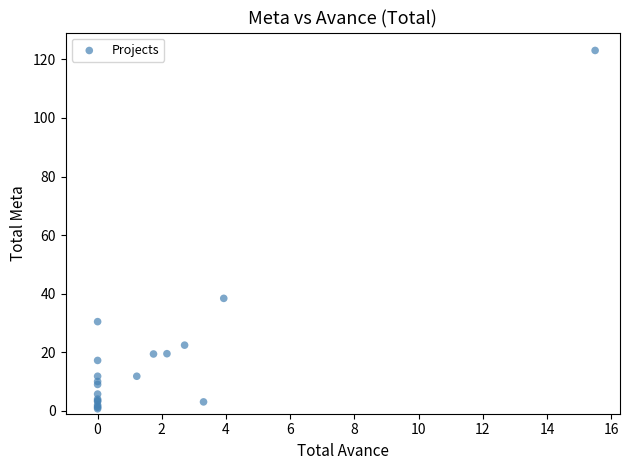

What Y value in the scatter plot is closest to 61?

38.4